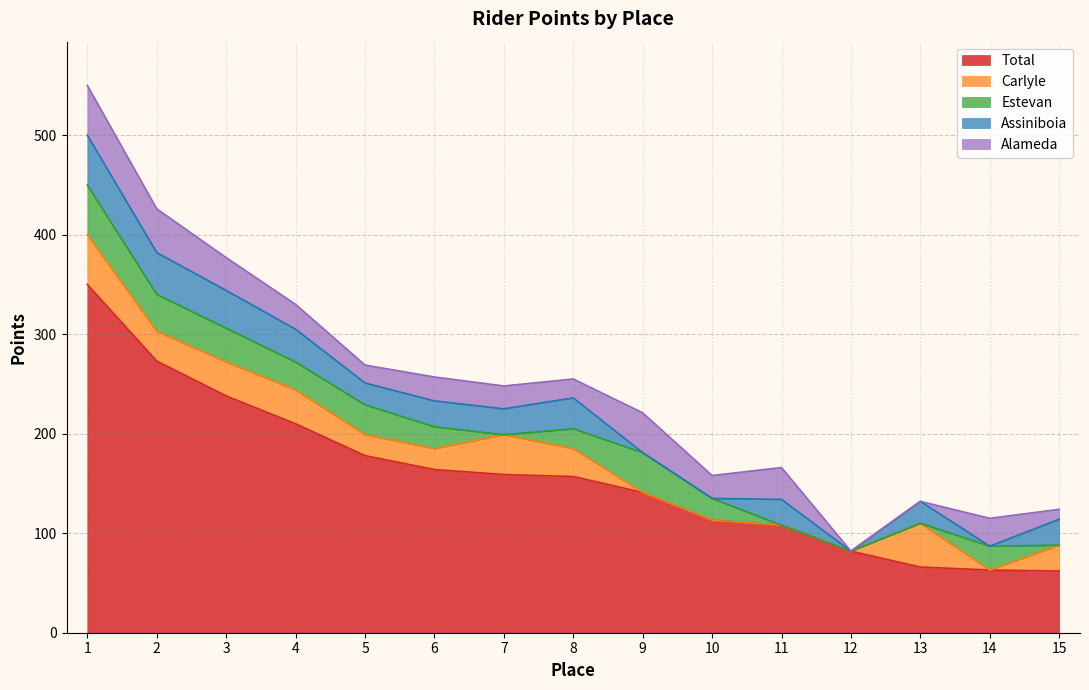

What is the maximum value for Total?

350